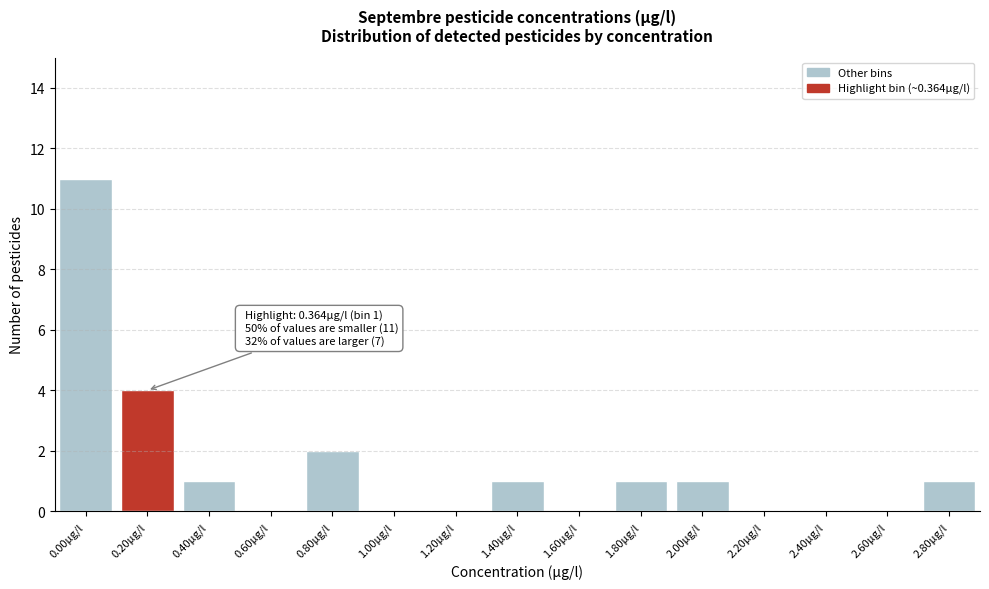

Reading left to right, extract all data points from this chart.

0.00µg/l=11	0.20µg/l=4	0.40µg/l=1	0.60µg/l=0	0.80µg/l=2	1.00µg/l=0	1.20µg/l=0	1.40µg/l=1	1.60µg/l=0	1.80µg/l=1	2.00µg/l=1	2.20µg/l=0	2.40µg/l=0	2.60µg/l=0	2.80µg/l=1